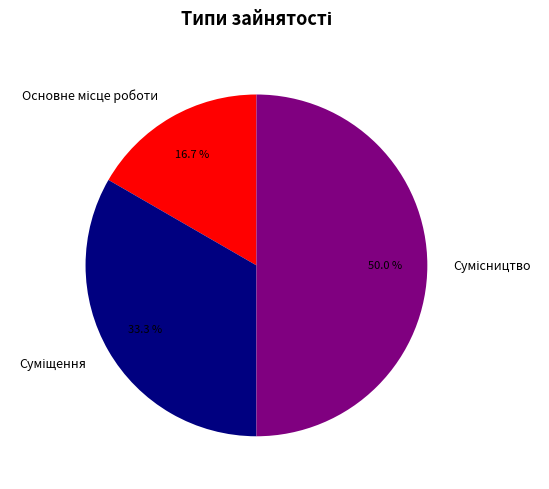

How many segments does this pie chart have?

3